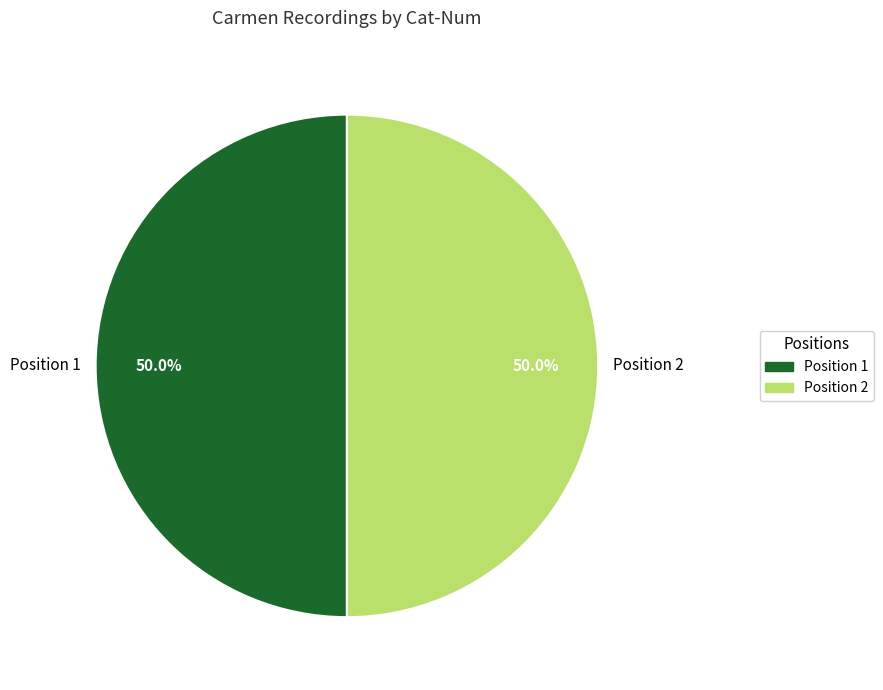

What is the ratio of the value at Position 1 to the value at Position 2?

1.0